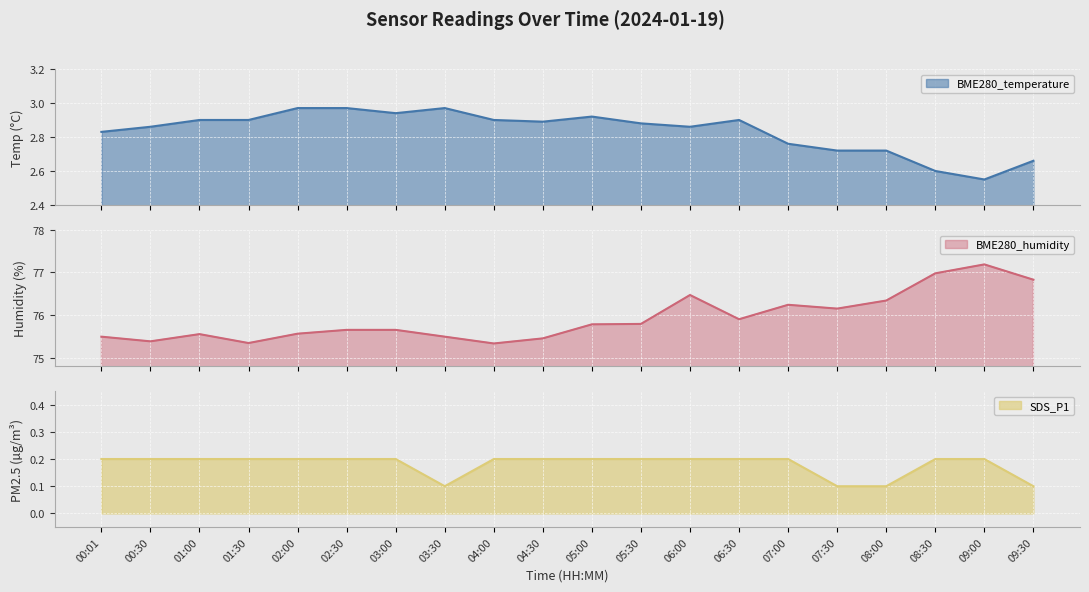

How many lines are shown in the chart?

3